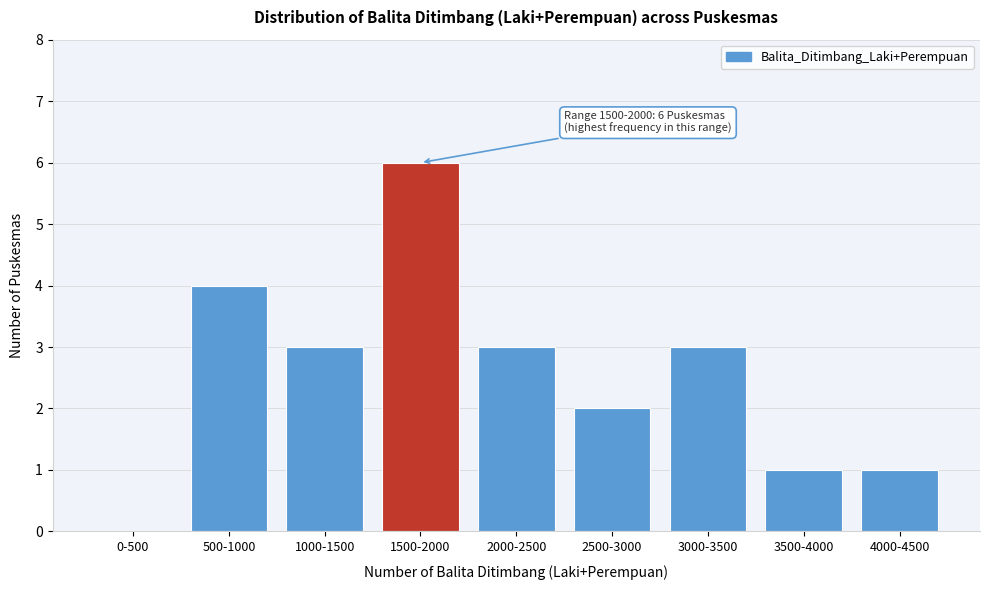

Reading left to right, what are all the values shown in this chart?

0-500=0	500-1000=4	1000-1500=3	1500-2000=6	2000-2500=3	2500-3000=2	3000-3500=3	3500-4000=1	4000-4500=1